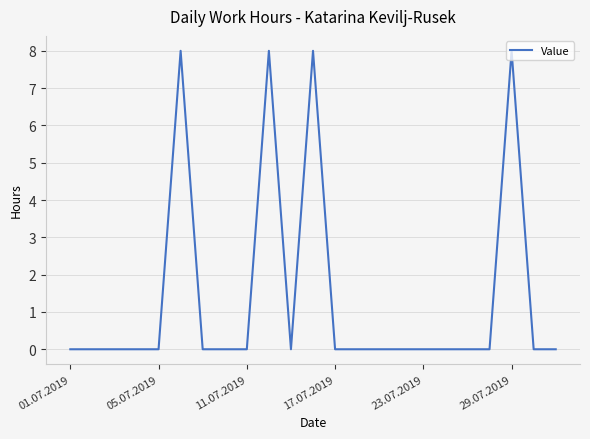

What is the difference between the maximum and minimum values?

8